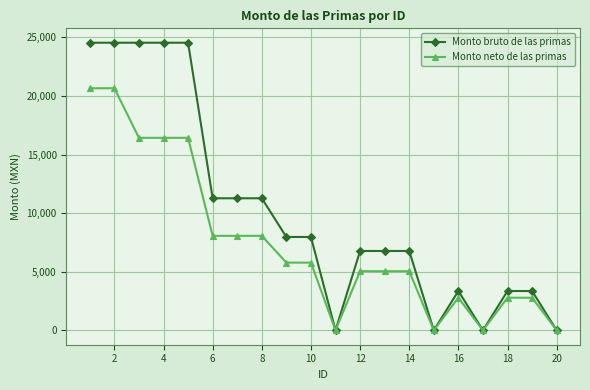

Which series has the largest range (max minus min)?

Monto bruto de las primas